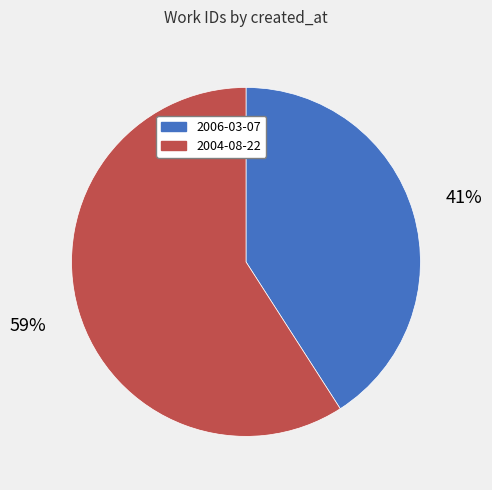

Does 2004-08-22 account for over 50% of the chart?

Yes